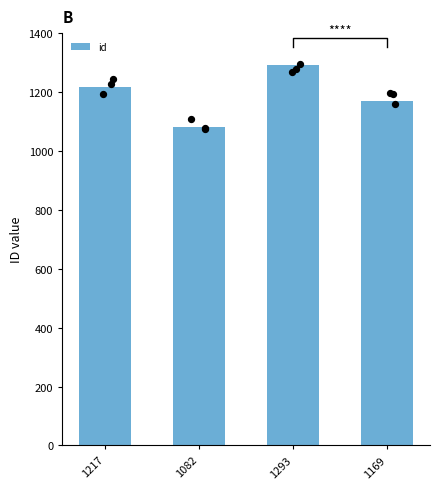

What is the ratio of the value at 1082 to the value at 1169?

0.9